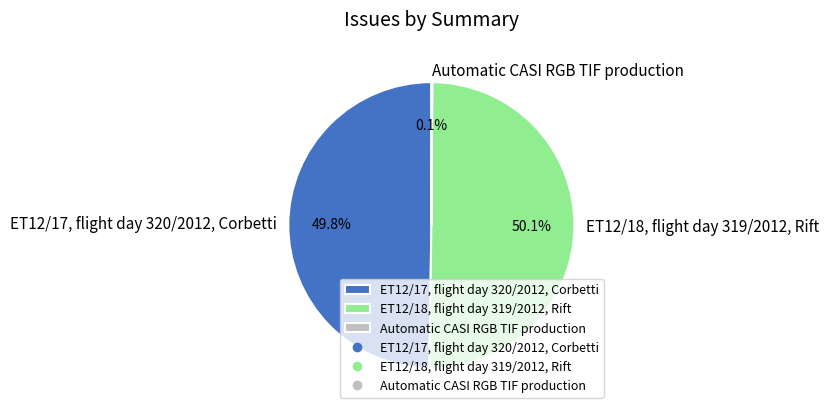

What is the ratio of the value at ET12/17, flight day 320/2012, Corbetti to the value at ET12/18, flight day 319/2012, Rift?

1.0